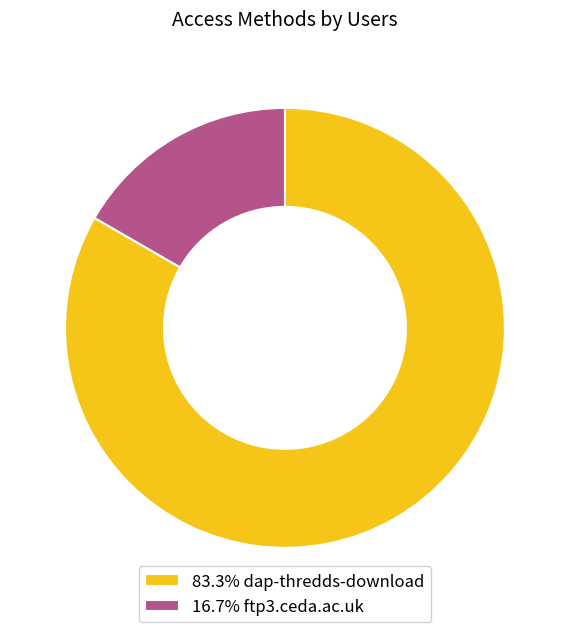

Approximately how many times larger is the value at 83.3% dap-thredds-download compared to 16.7% ftp3.ceda.ac.uk?

5.0